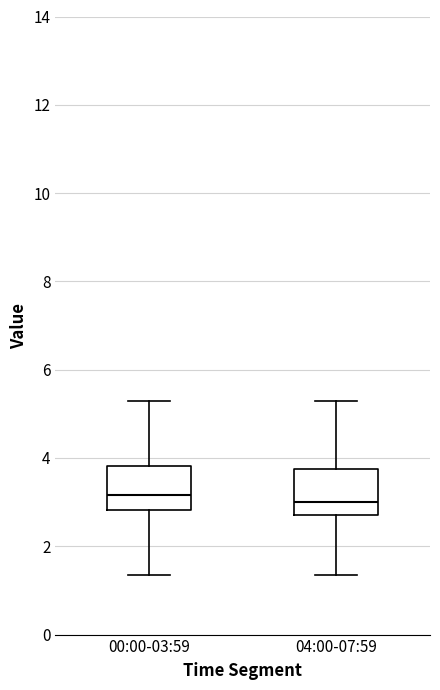

Reading left to right, read every box against the y-axis: the position of its median line, the range the box covers, and the ends of its whiskers. The values are not printed on the chart, so give them approximately, as read against the axis.

00:00-03:59: median 3.2, box 2.8 to 3.8, whiskers 1.4 to 5.2
04:00-07:59: median 3.0, box 2.8 to 3.8, whiskers 1.4 to 5.2